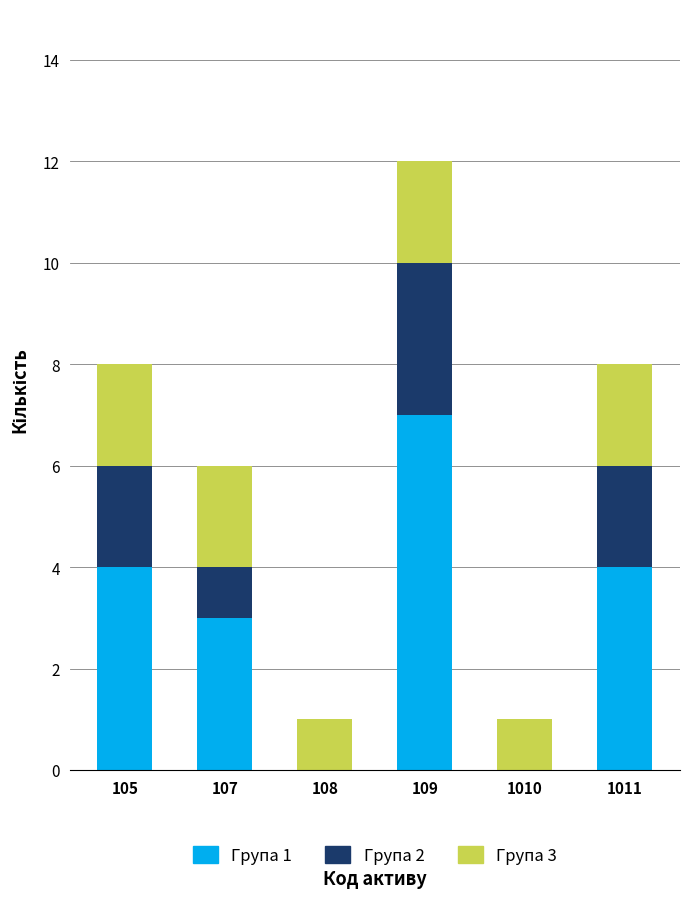

At which category is the sum across all series the highest?

109